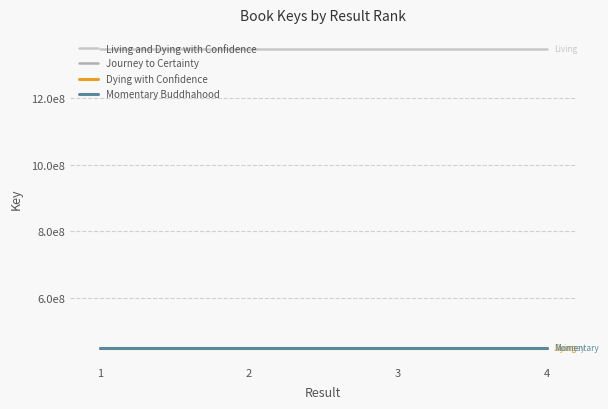

Does the chart display data point markers on the line(s)?

No